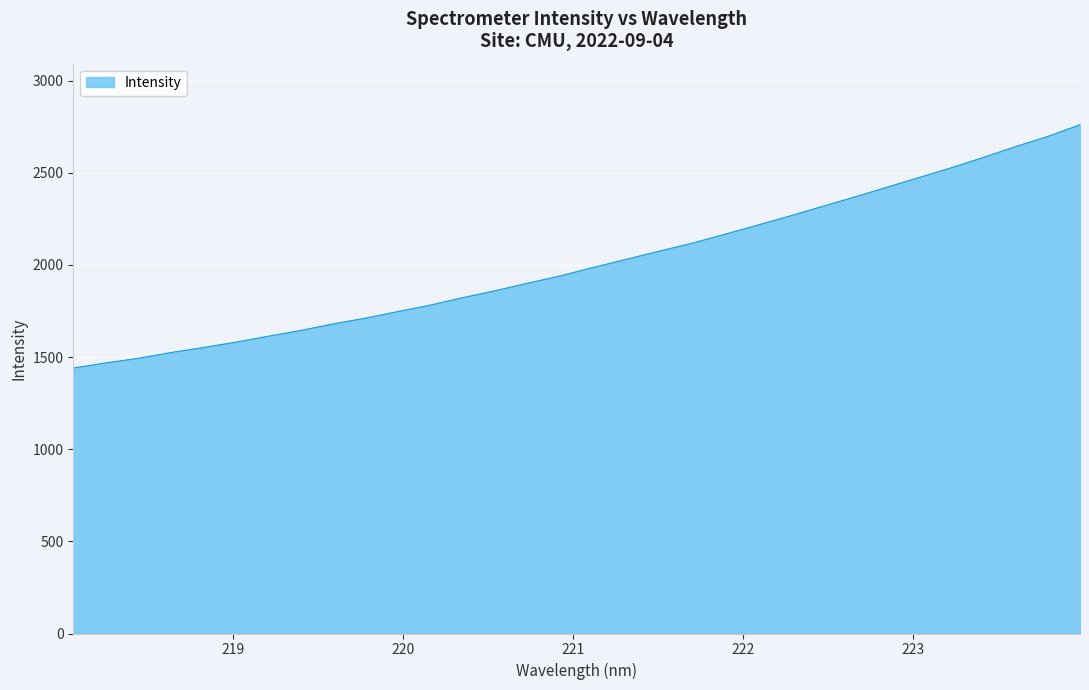

What is the difference between the maximum and minimum values?

1320.3